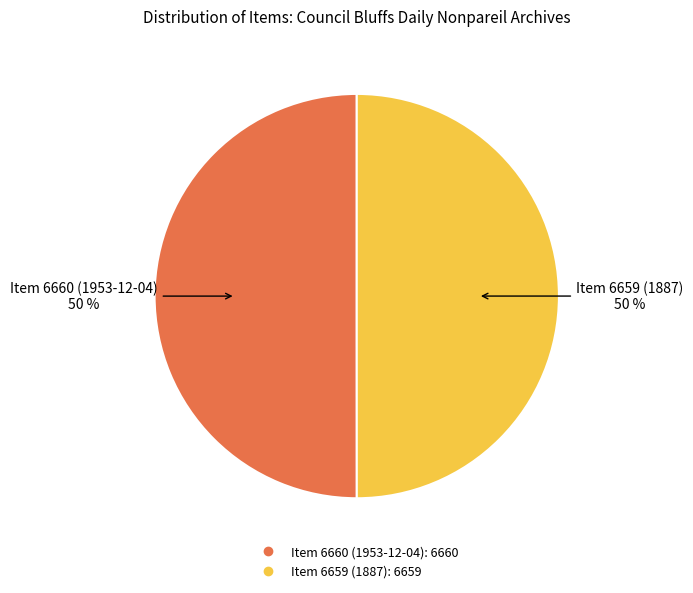

Is it true that Item 6659 (1887) is 50% of the pie?

True